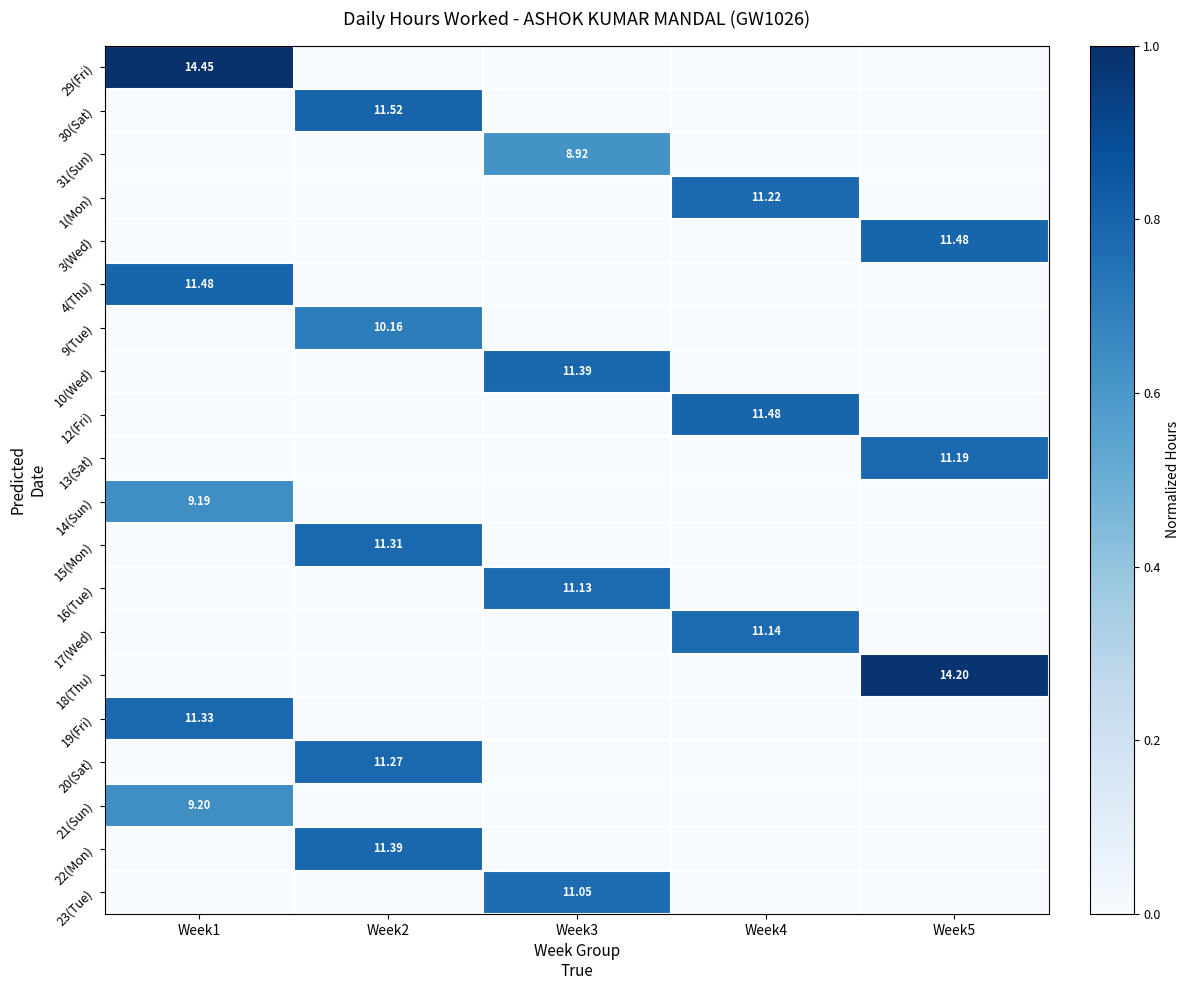

True or false: 29(Fri) has a value of 0.0 at Week4.

True